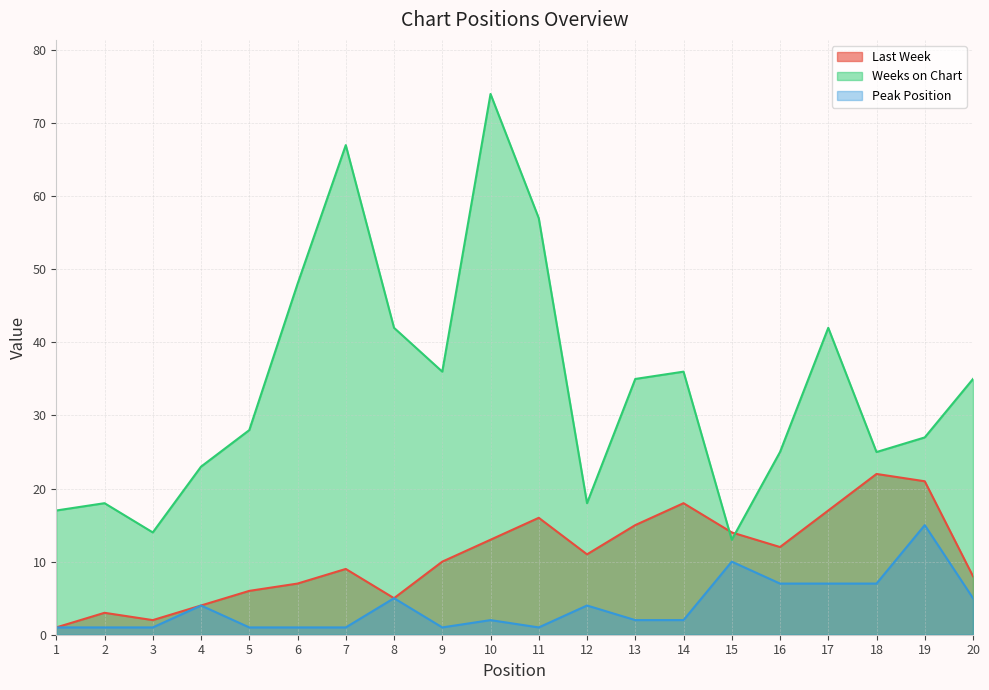

What is the difference between the maximum and minimum values in the Weeks on Chart series?

61